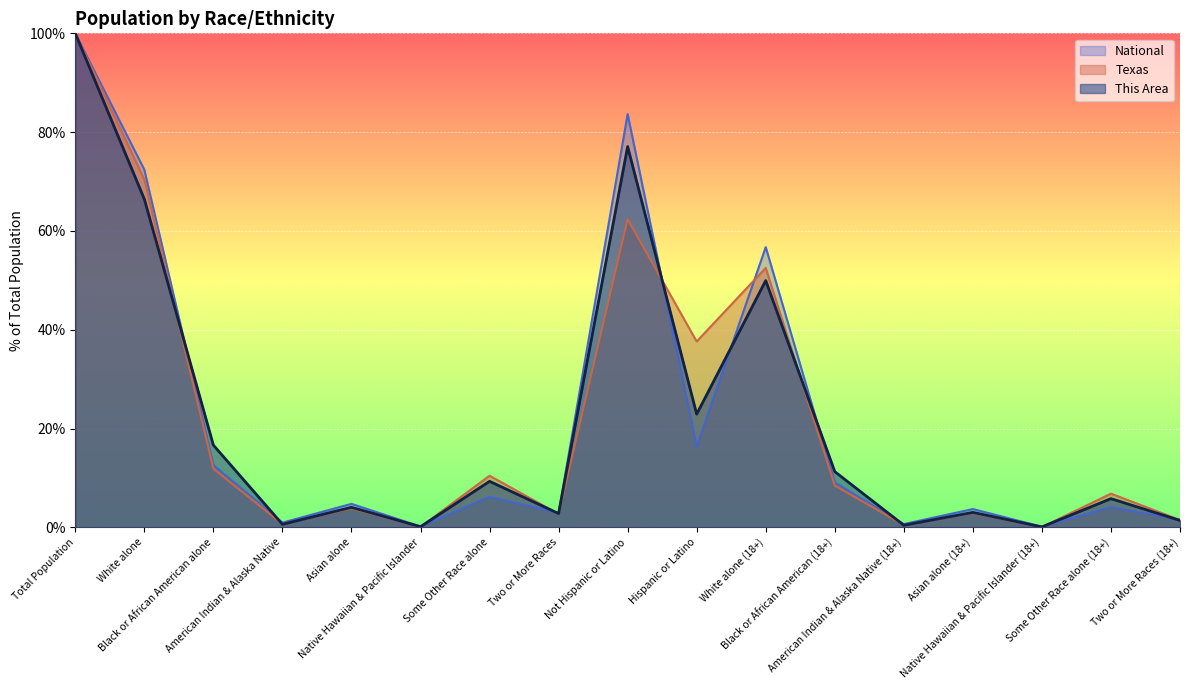

How many lines are shown in the chart?

3